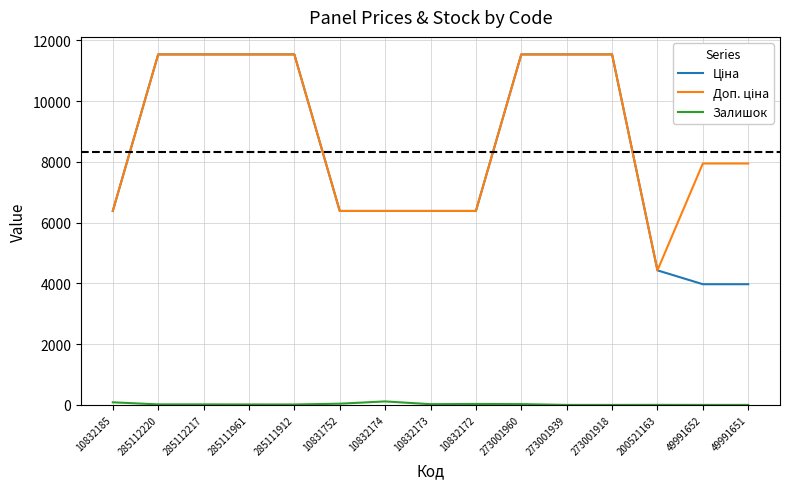

What is the greatest value displayed?

11536.2